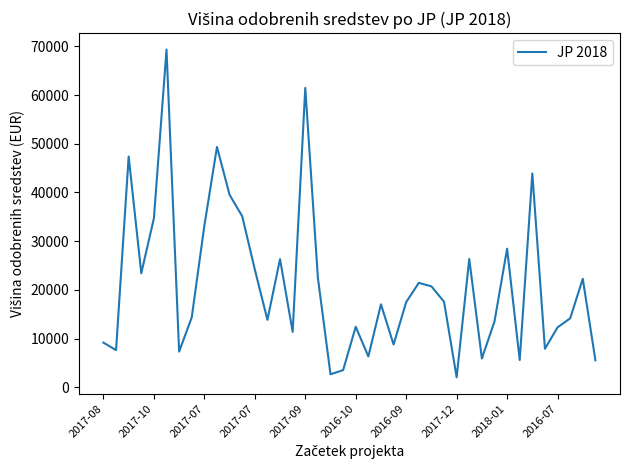

What is the greatest value displayed?

69340.1